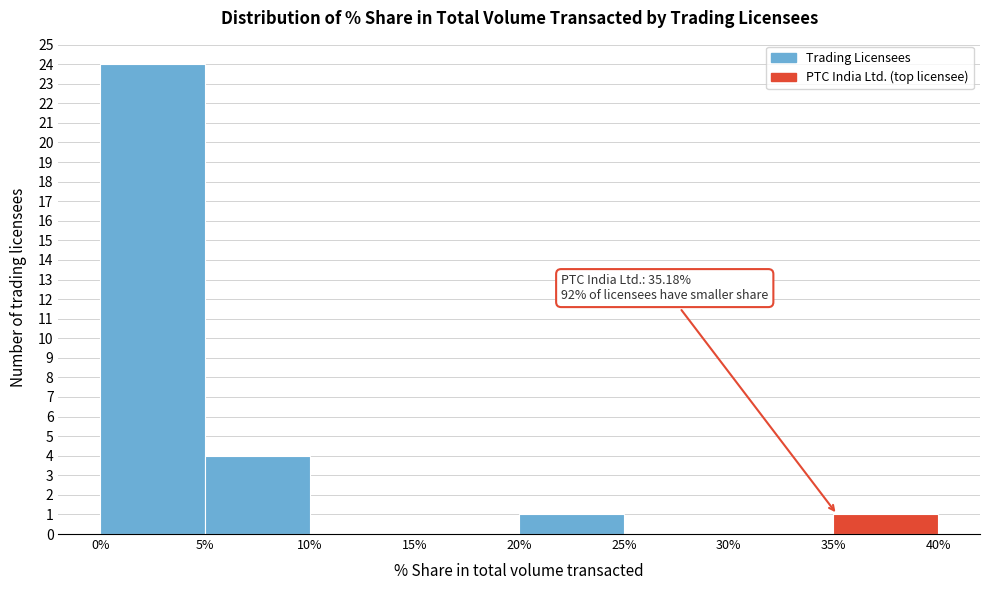

Over which range of the x-axis is the bar tallest?

0% to 5%